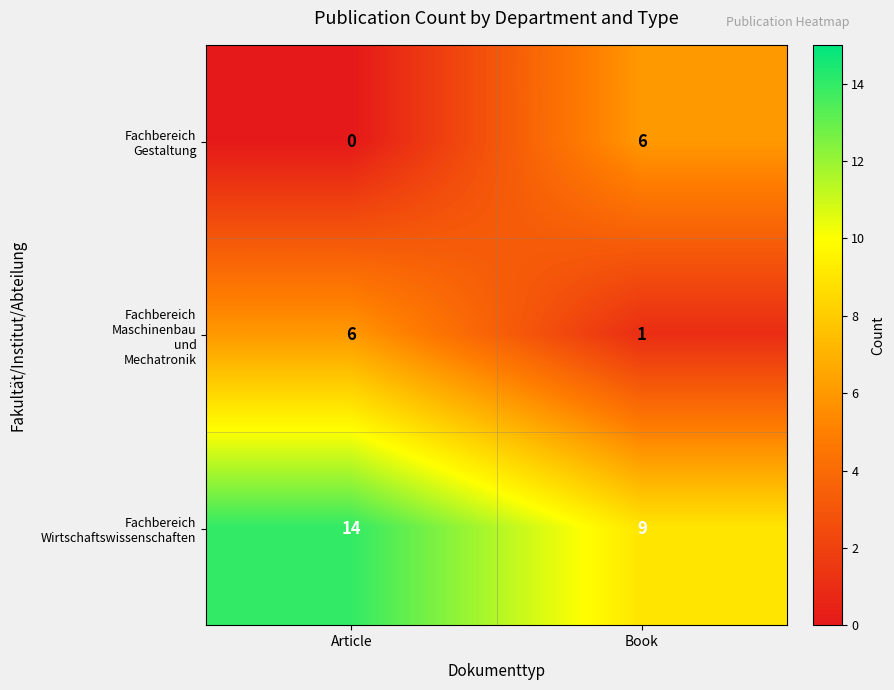

What is the difference between the highest and lowest values at Book?

8